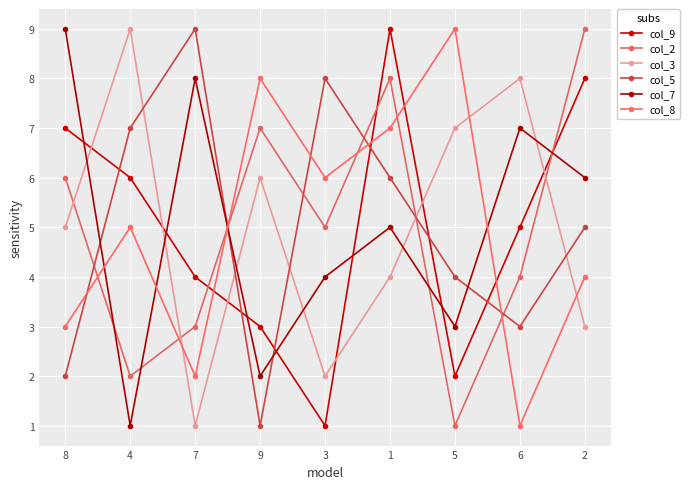

What is the label of the 5th point from the left?

3